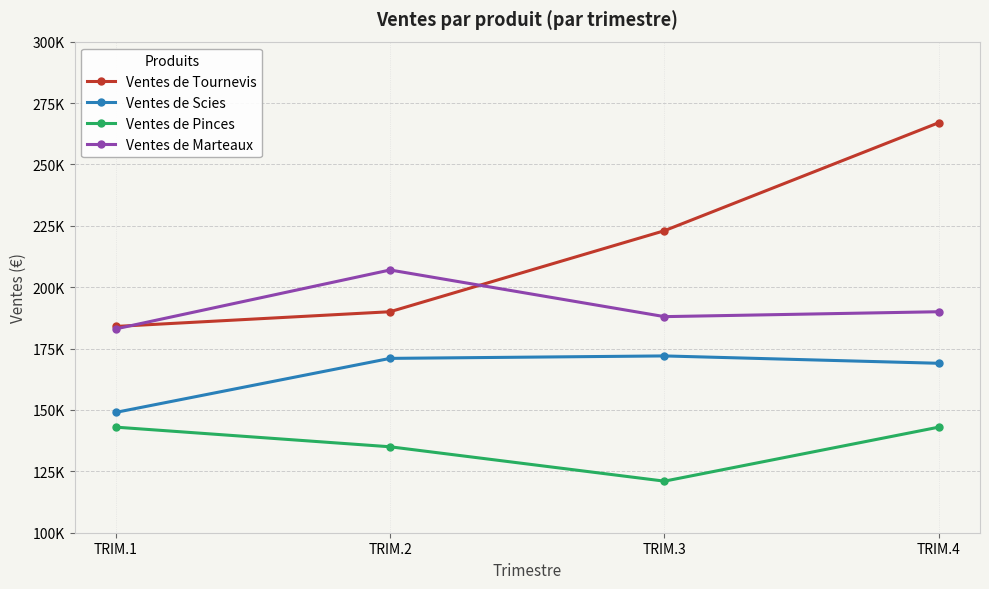

At which category does the chart reach its minimum across all series?

TRIM.3